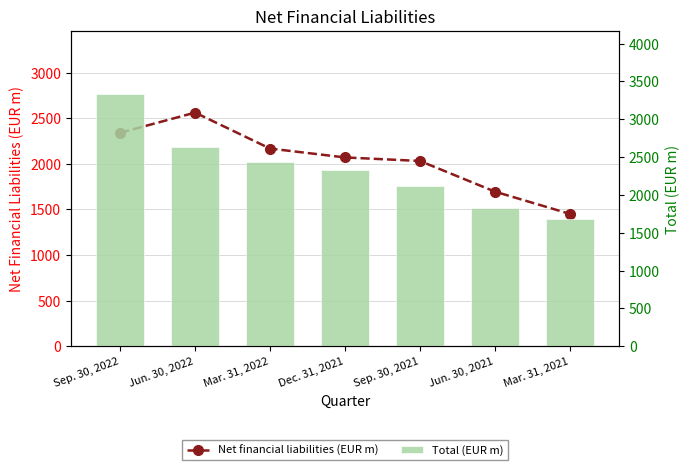

At how many categories does at least one series exceed 2871?

1